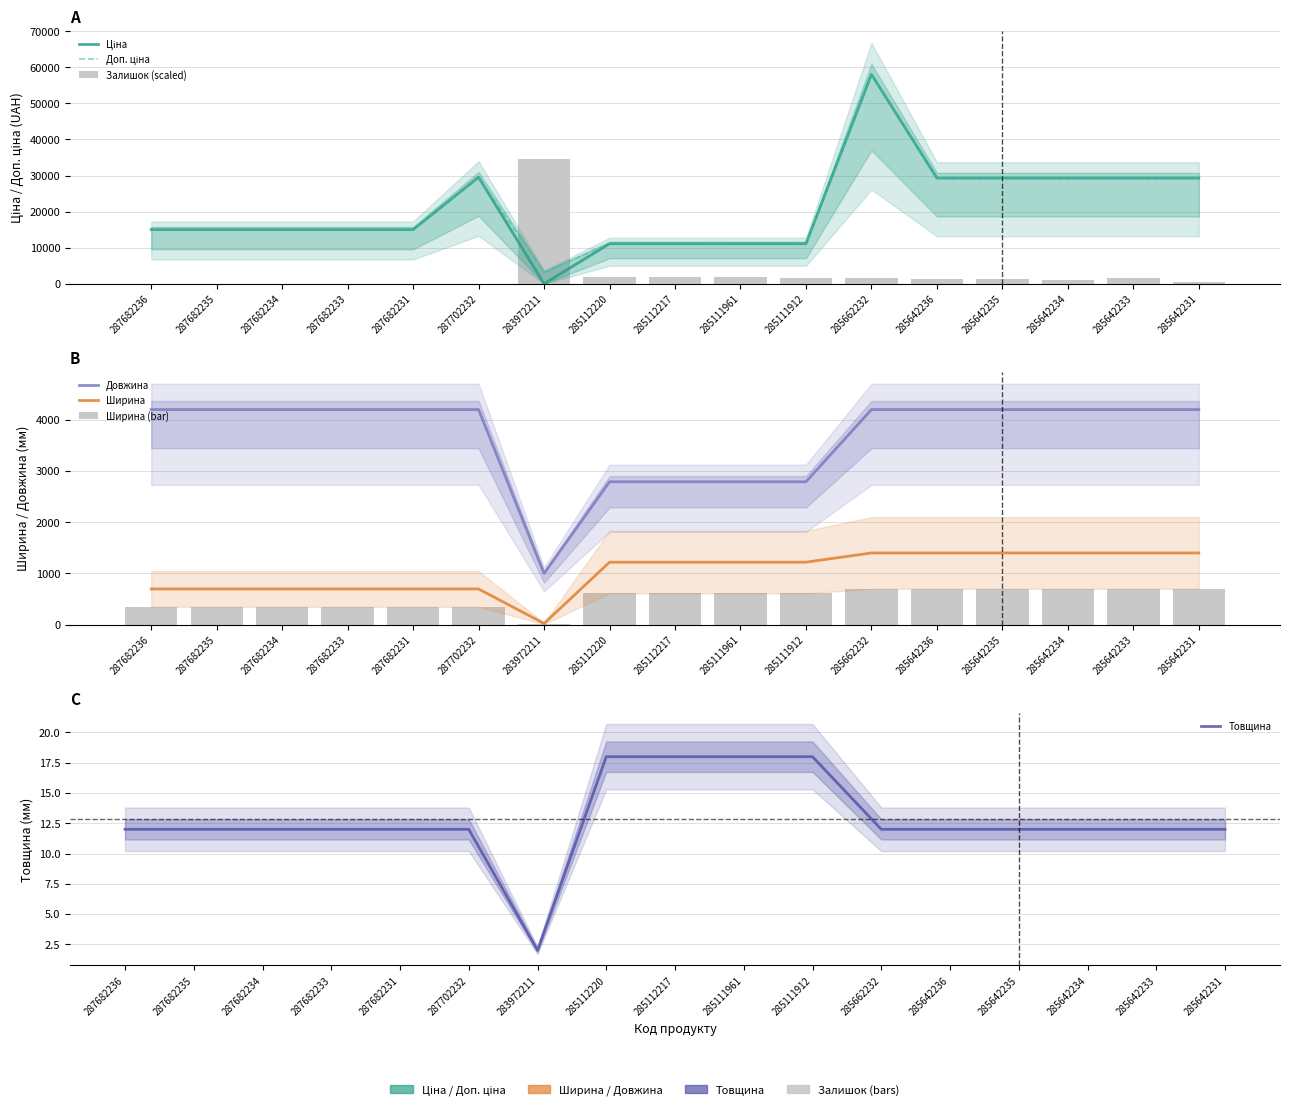

What is the maximum value for Доп. ціна?

58037.0